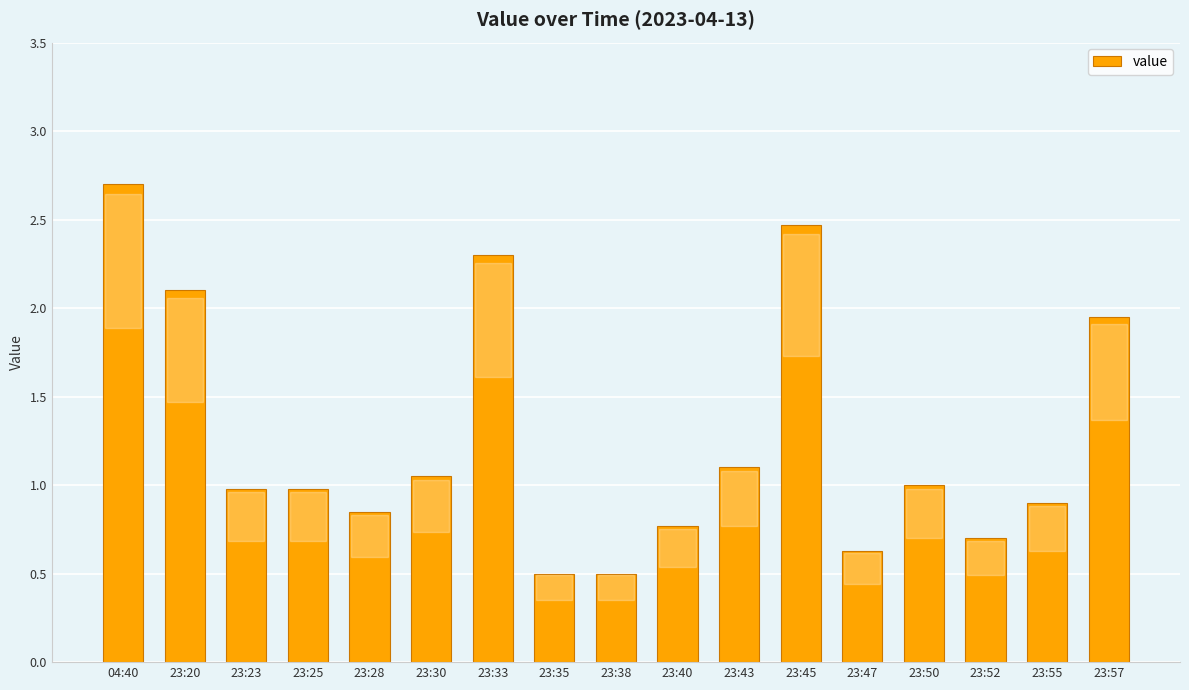

What is the difference between the second highest and minimum values?

2.0